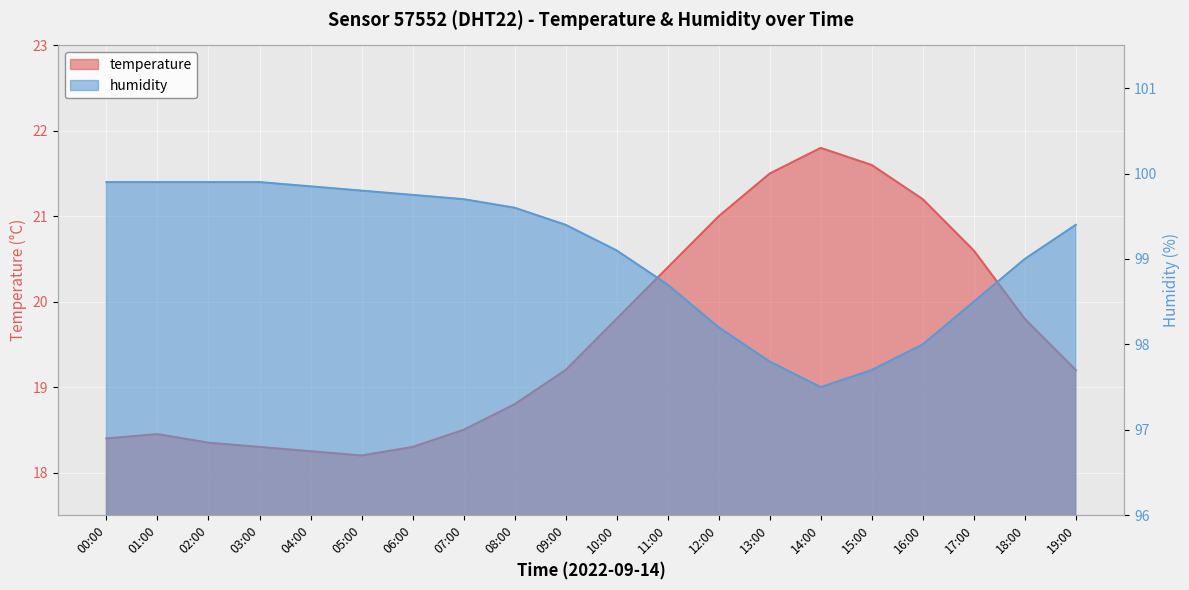

What is the maximum value for temperature?

21.8